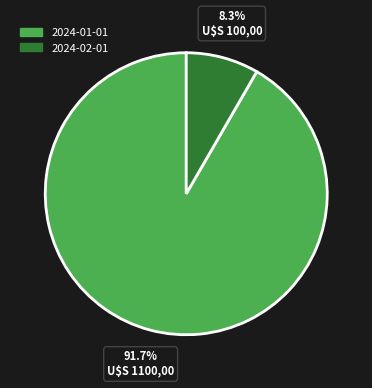

What is the total percentage of 2024-02-01 and 2024-01-01?

100.0%